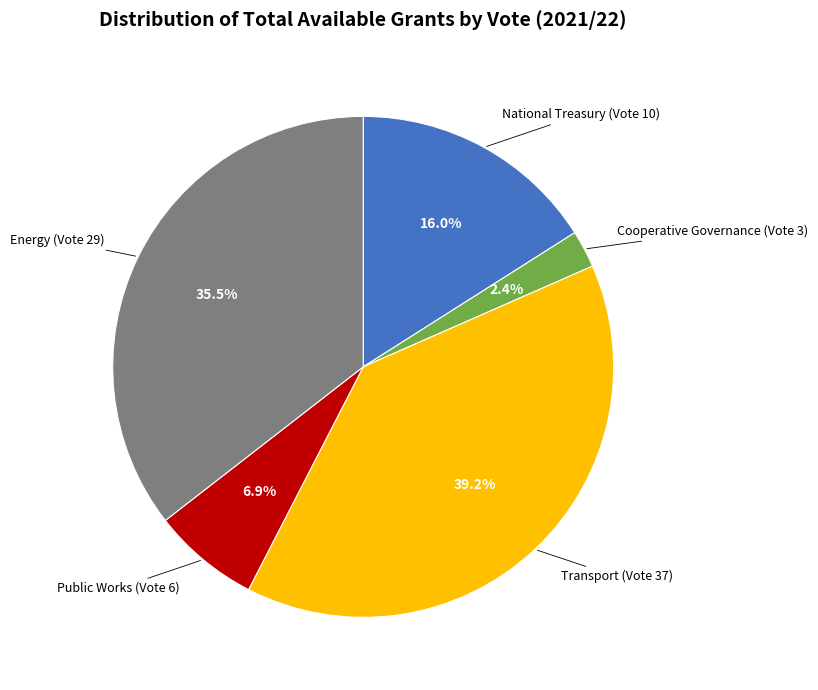

Does any single category account for the majority?

No